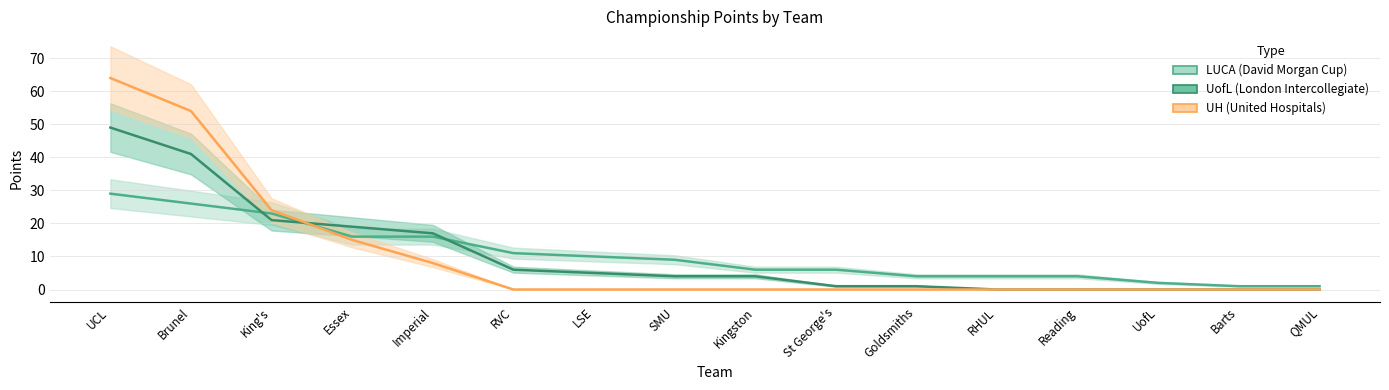

Where do UofL (London Intercollegiate) and LUCA (David Morgan Cup) first cross each other?

Brunel and King's